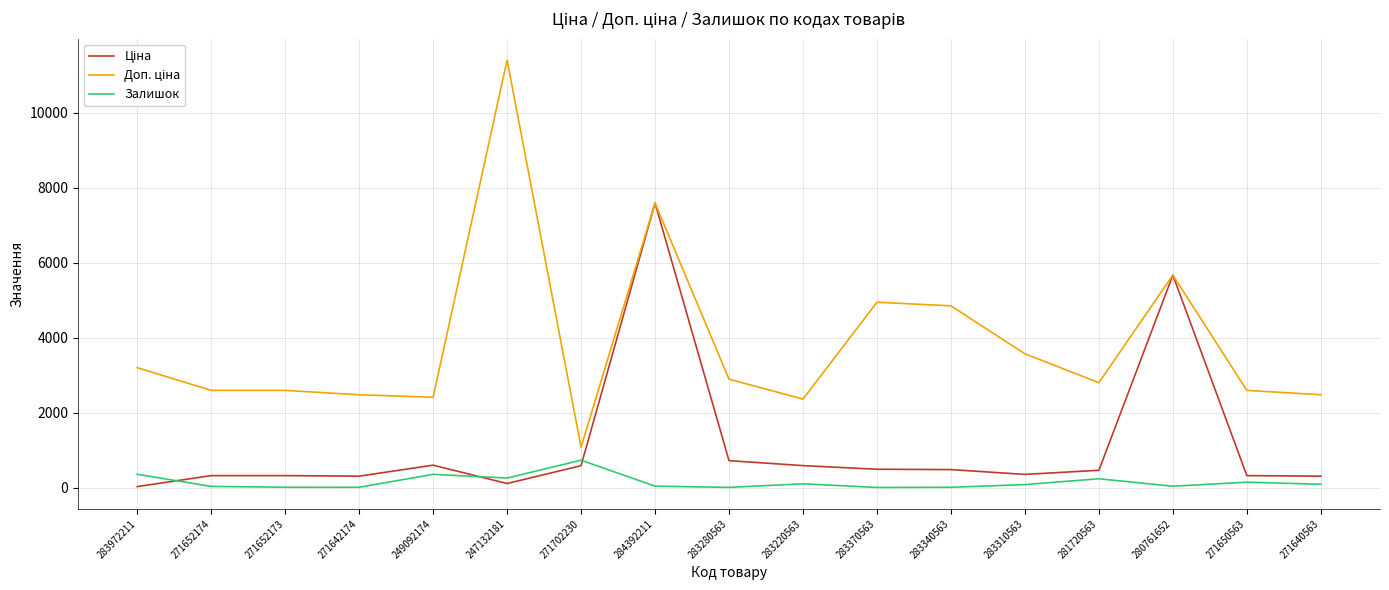

At which category does the chart reach its peak across all series?

247132181